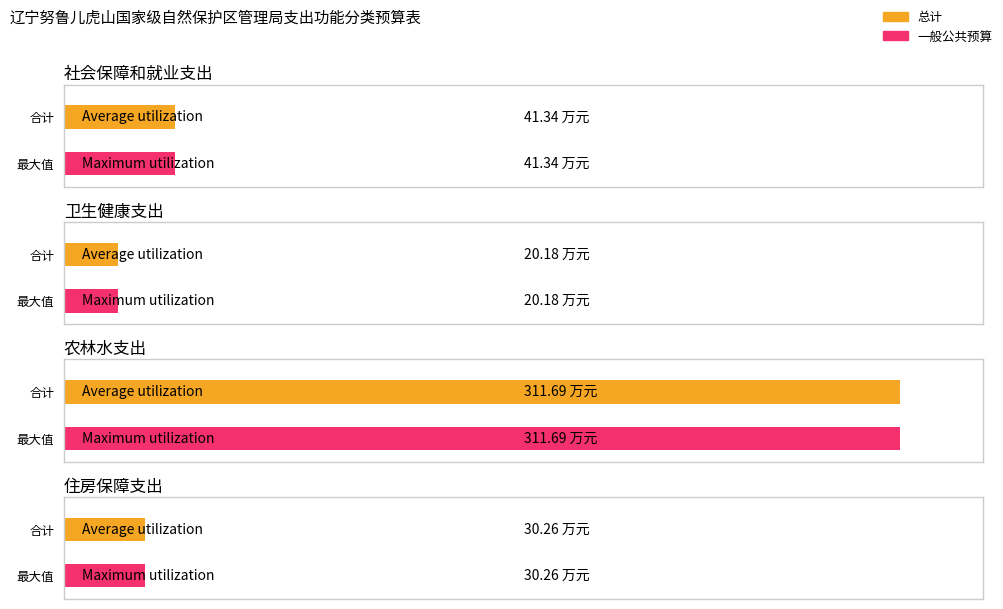

How many groups of bars are there?

4